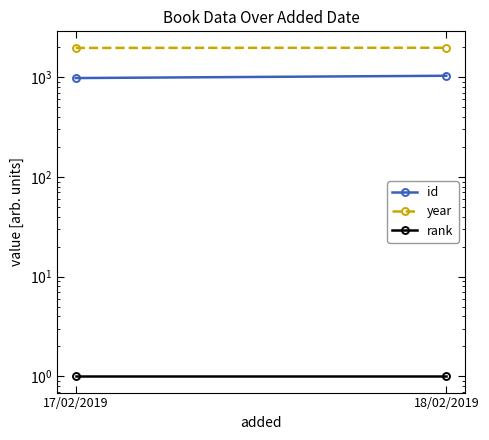

Is it true that id equals 1380 at 18/02/2019?

False